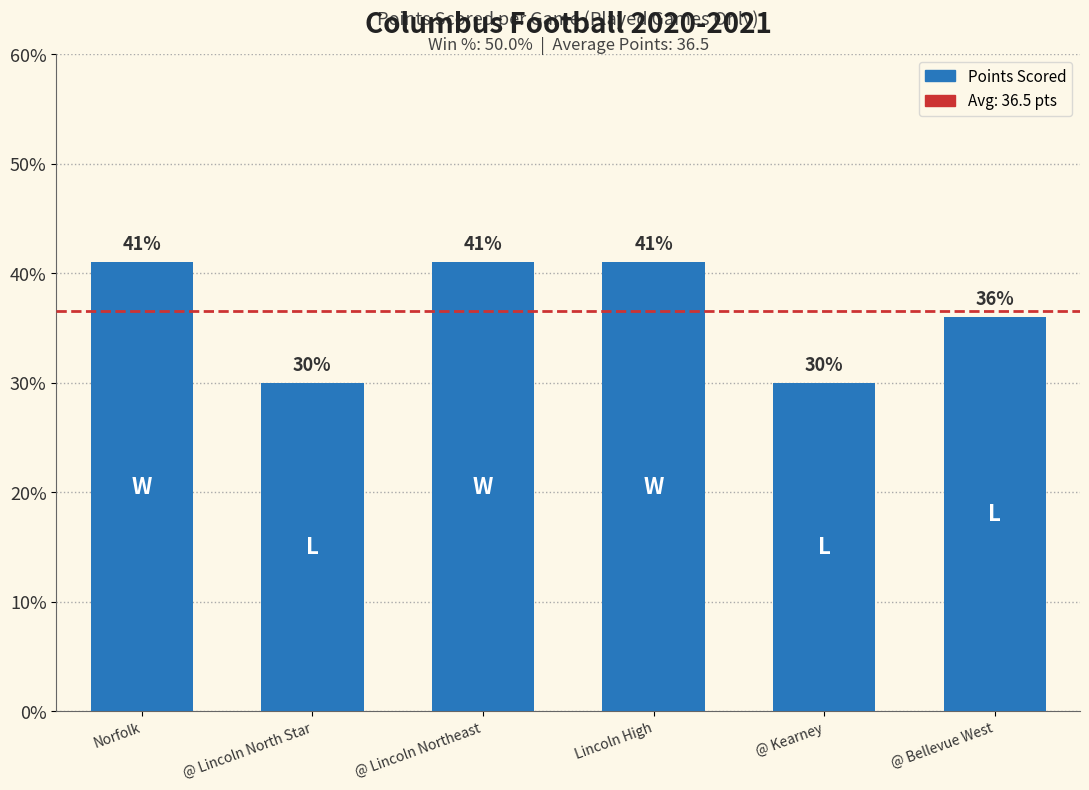

True or false: the data shows 36 at @ Bellevue West.

True